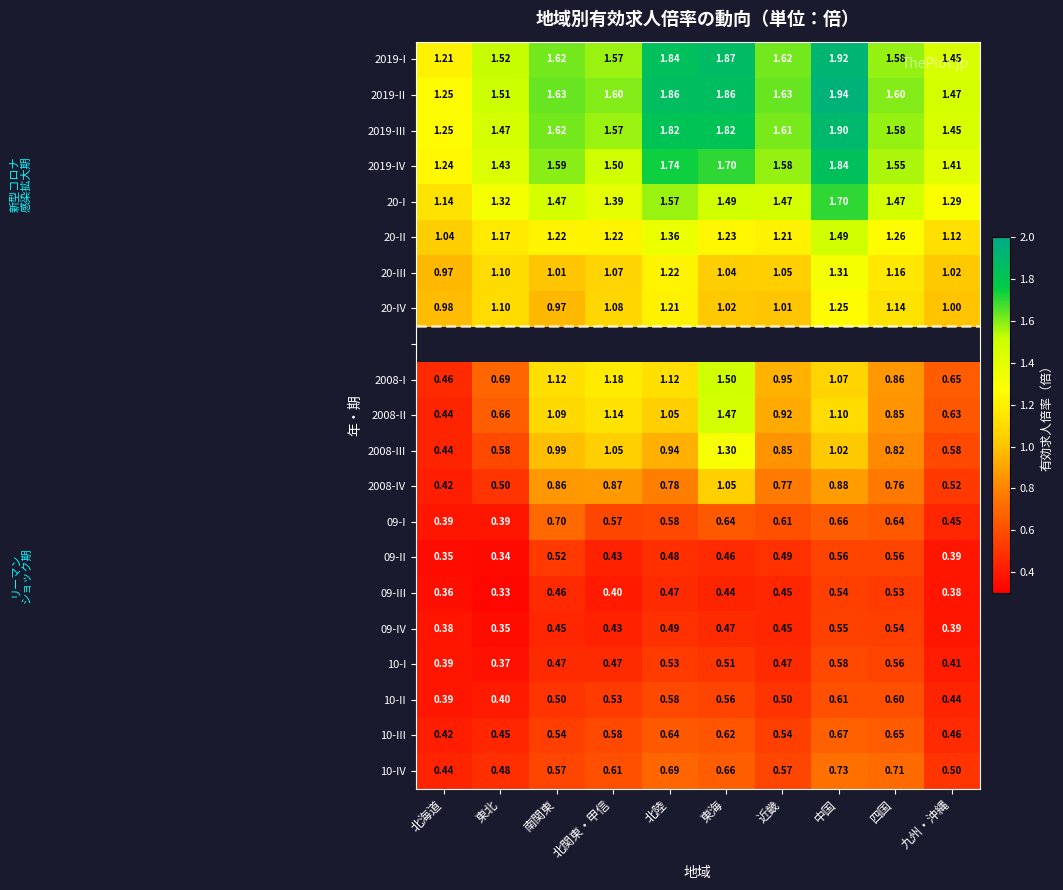

At how many categories does at least one series exceed 1?

10